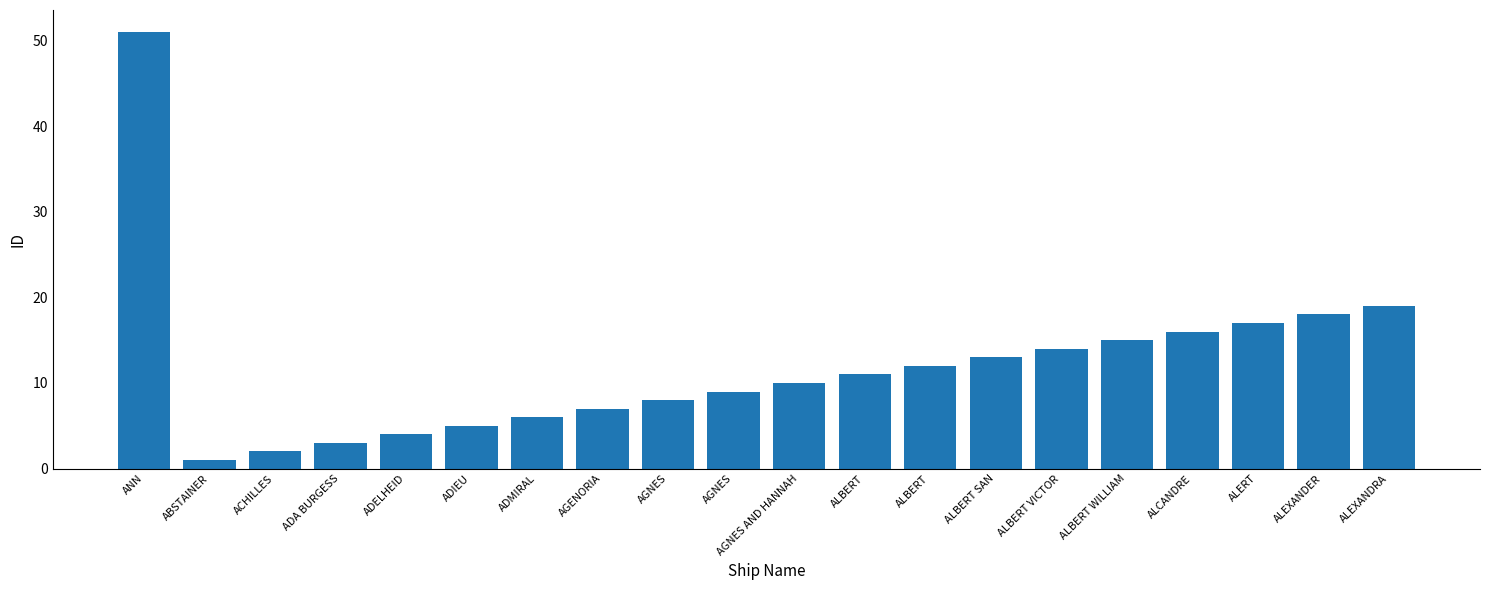

The chart shows a value of 14 at ALBERT VICTOR. True or false?

True